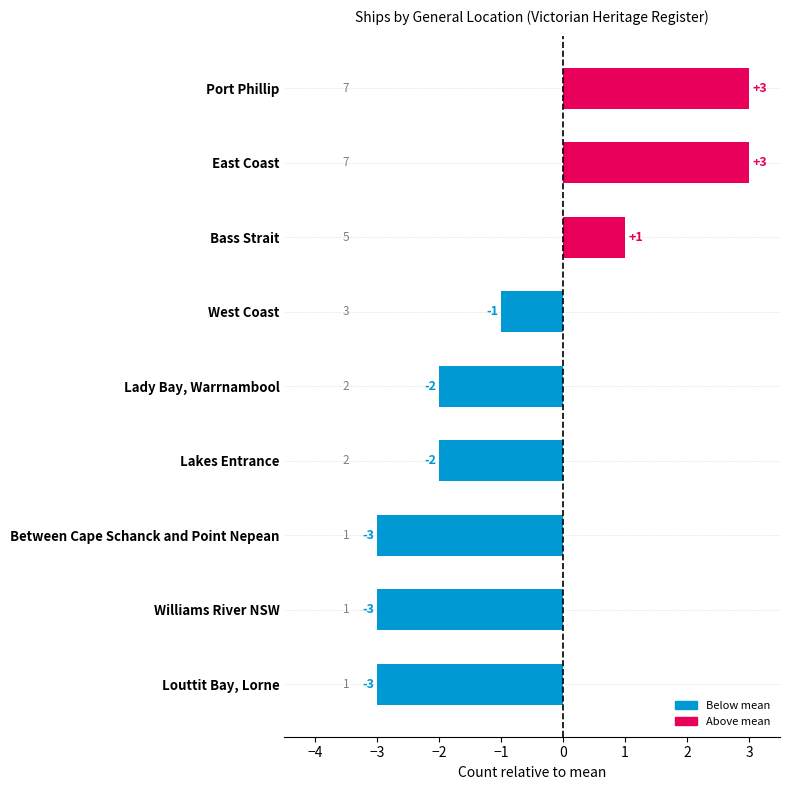

What is the sum of all values?

-7